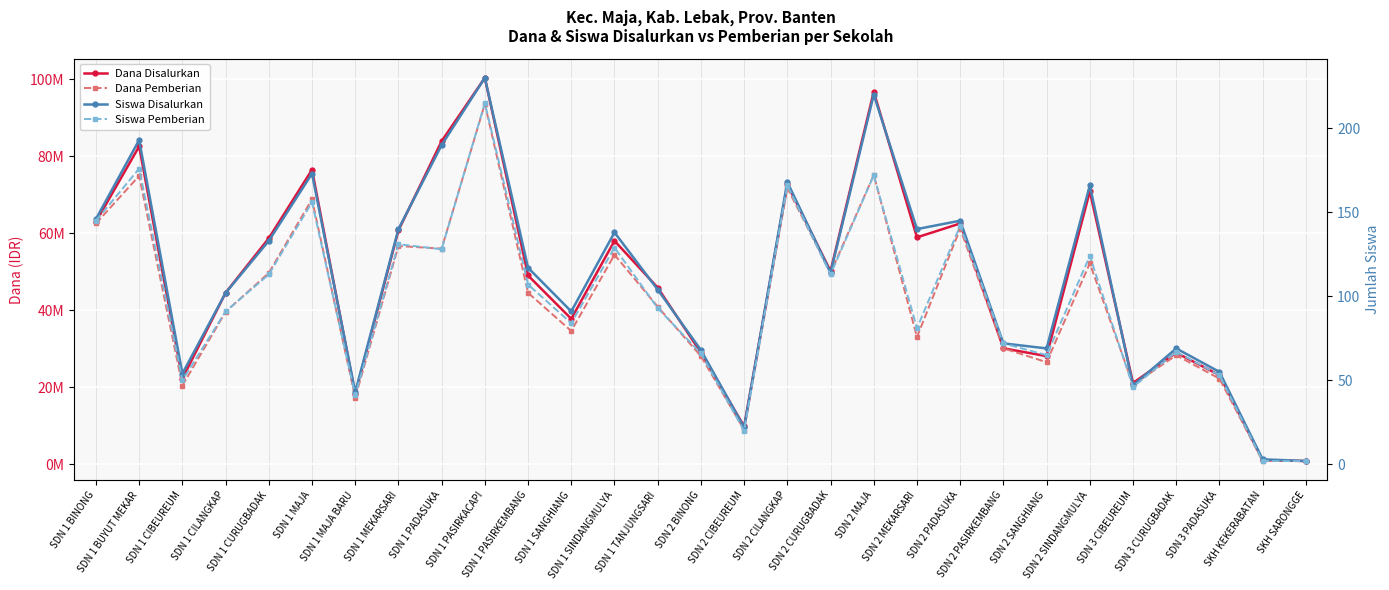

List the labels in order of Siswa Pemberian value, largest first.

SDN 1 PASIRKACAPI, SDN 1 BUYUT MEKAR, SDN 2 MAJA, SDN 2 CILANGKAP, SDN 1 MAJA, SDN 1 BINONG, SDN 2 PADASUKA, SDN 1 MEKARSARI, SDN 1 SINDANGMULYA, SDN 1 PADASUKA, SDN 2 SINDANGMULYA, SDN 1 CURUGBADAK, SDN 2 CURUGBADAK, SDN 1 PASIRKEMBANG, SDN 1 TANJUNGSARI, SDN 1 CILANGKAP, SDN 1 SANGHIANG, SDN 2 MEKARSARI, SDN 2 PASIRKEMBANG, SDN 3 CURUGBADAK, SDN 2 BINONG, SDN 2 SANGHIANG, SDN 3 PADASUKA, SDN 1 CIBEUREUM, SDN 3 CIBEUREUM, SDN 1 MAJA BARU, SDN 2 CIBEUREUM, SKH KEKERABATAN, SKH SARONGGE